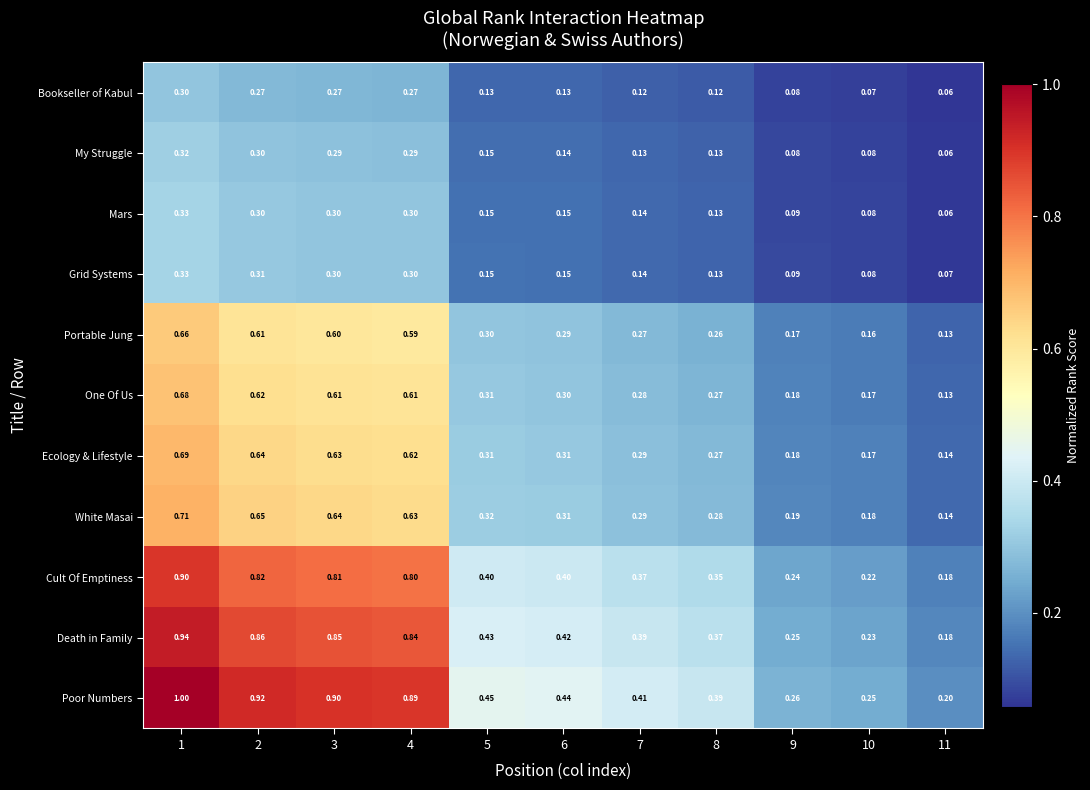

At which category does the chart reach its minimum across all series?

11